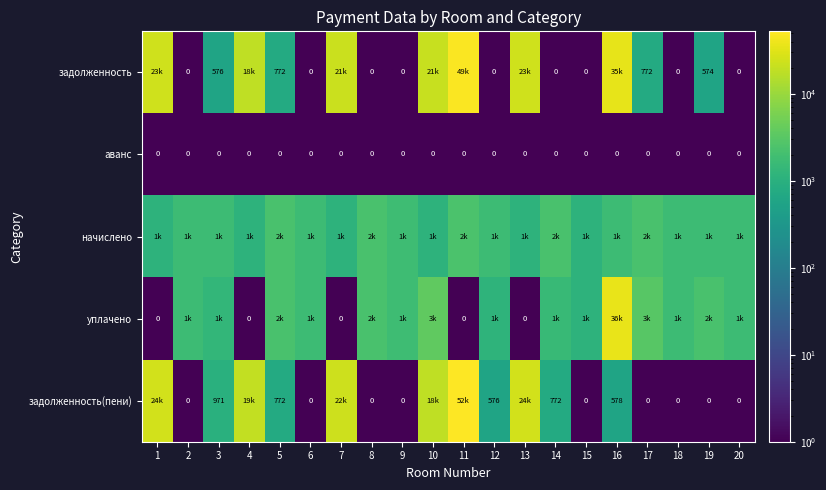

What is the average value of the задолженность series?

9830.1